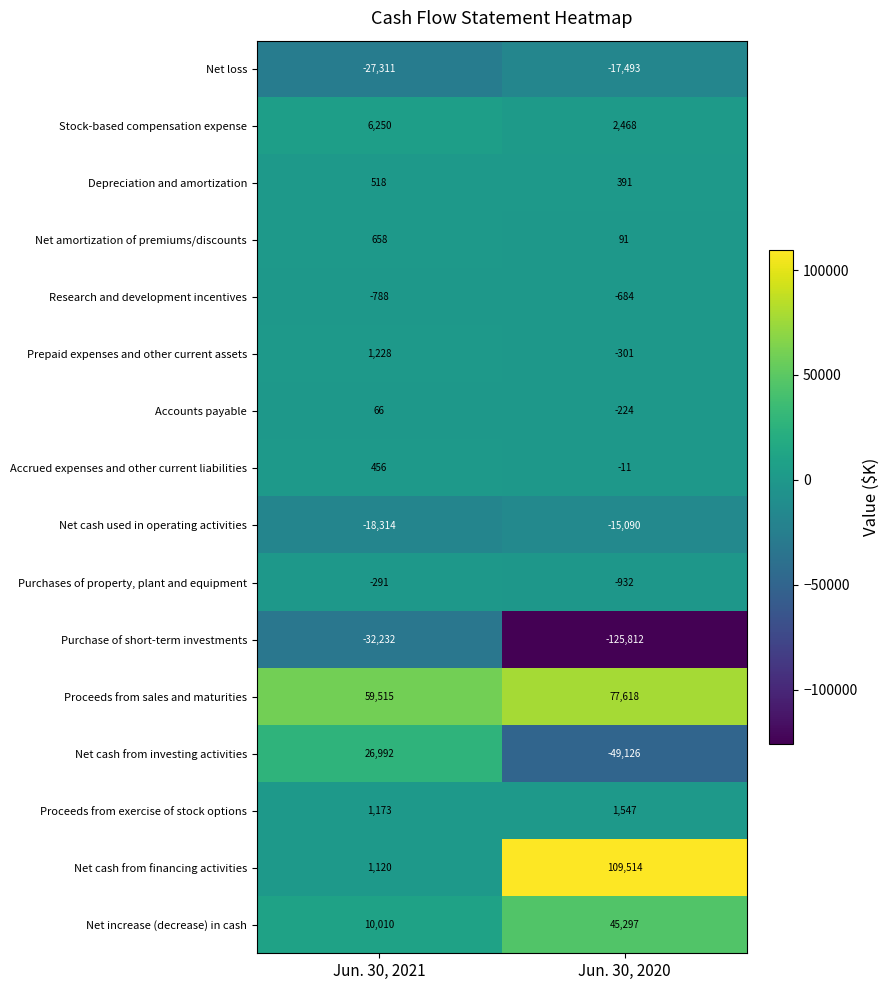

What is the maximum value shown in the chart?

109514